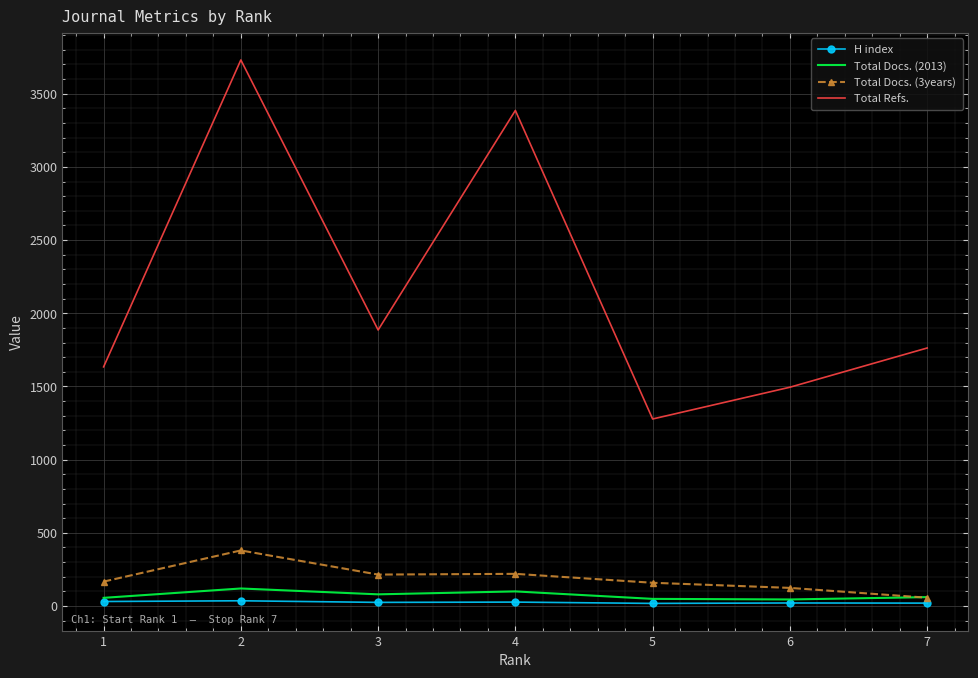

What is the greatest value displayed?

3731